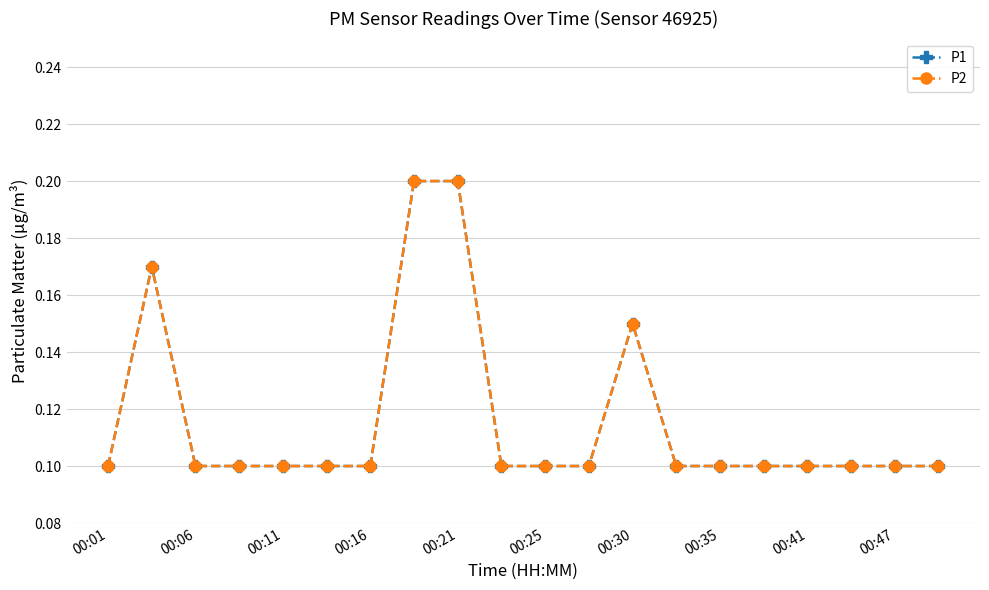

True or false: P1 has more than 1 interior local peaks.

True